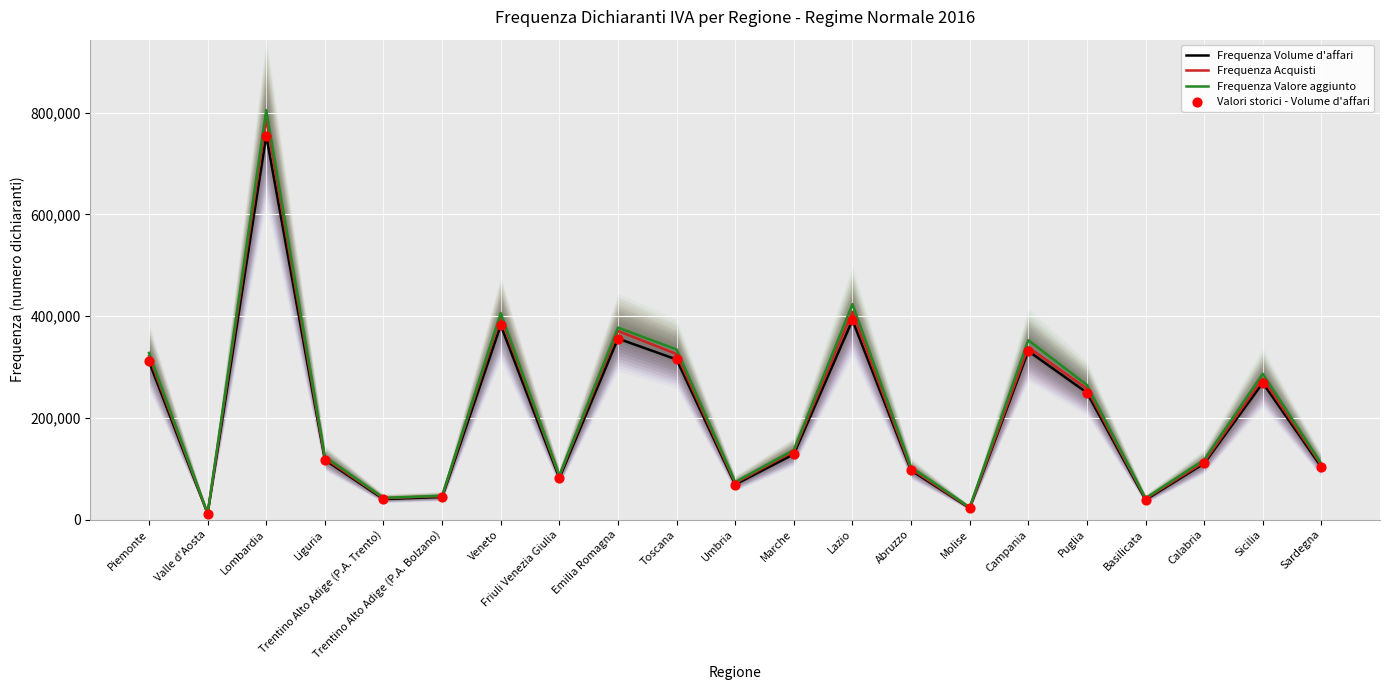

Which series has the widest spread of Y values?

Frequenza Valore aggiunto